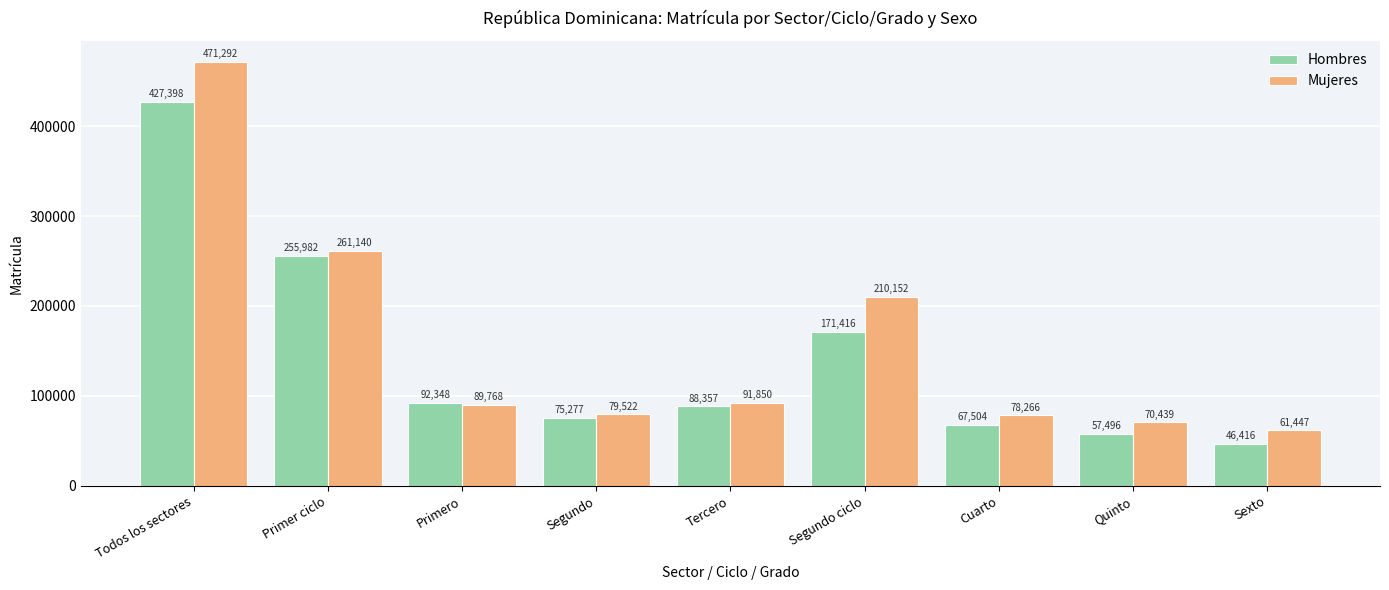

What is the difference between the second highest and minimum values in the Hombres series?

209566